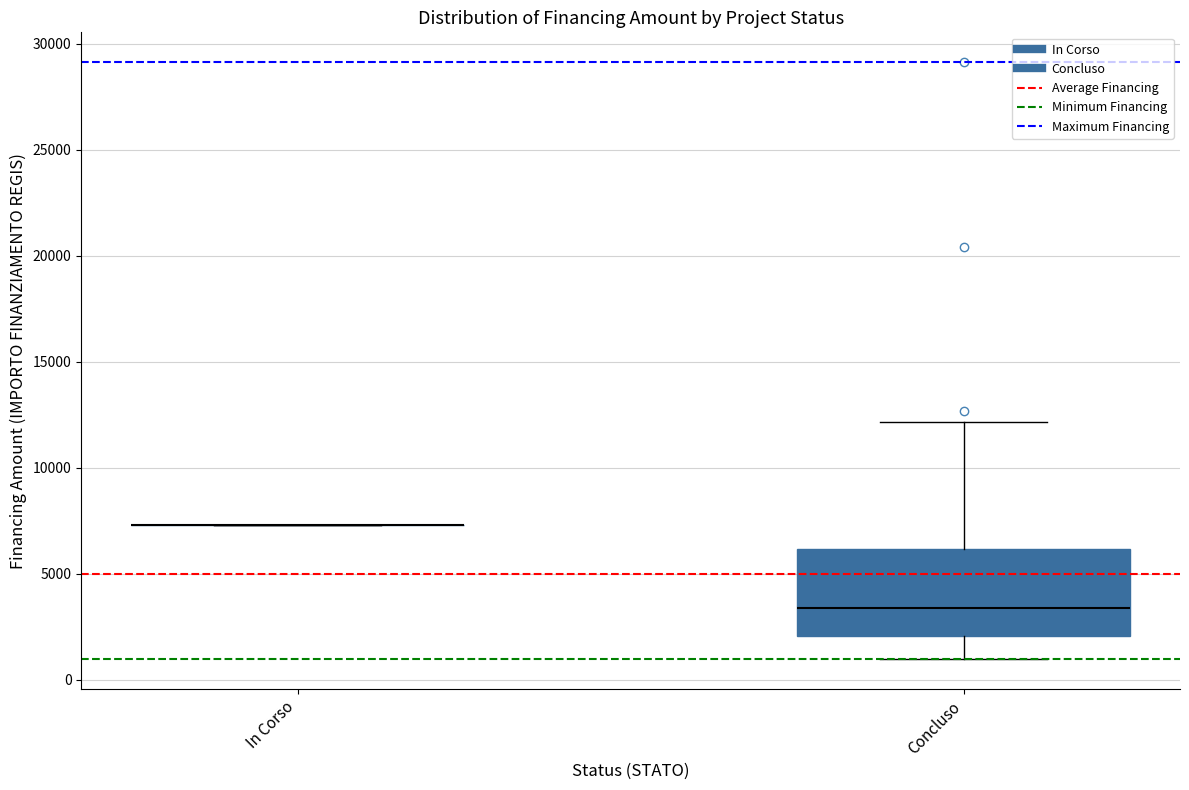

Reading left to right, transcribe this box plot: for each box, give where its median line is, the range the box spans, and where its two whiskers end, as read against the y-axis. The values are not printed on the chart, so give them approximately, as read against the axis.

In Corso: box collapsed to a line at 7500, whiskers 7500 to 7500
Concluso: median 3500, box 2000 to 6000, whiskers 1000 to 12000